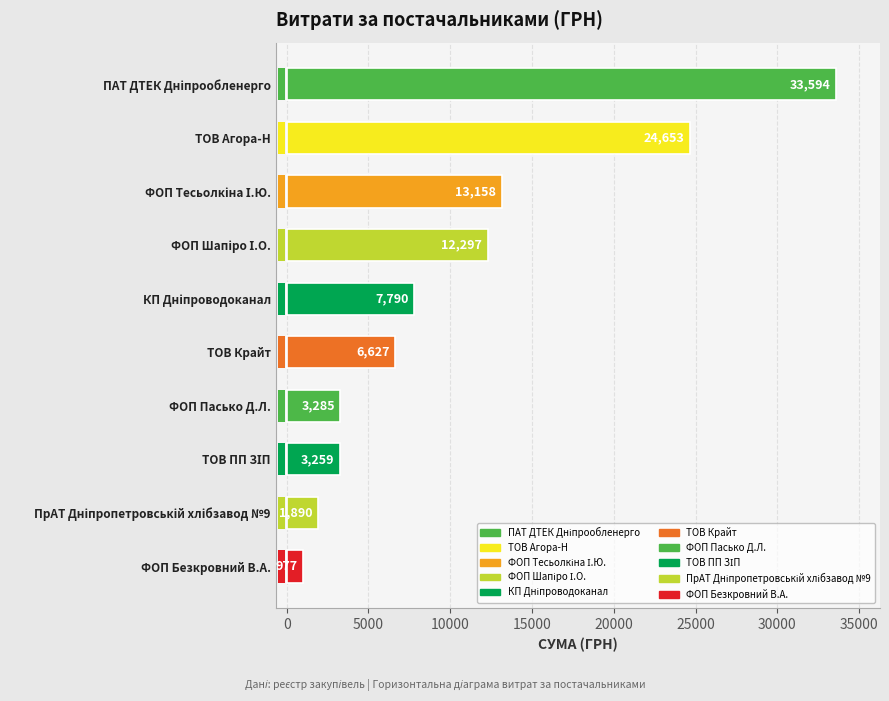

How many values are below 7789?

5